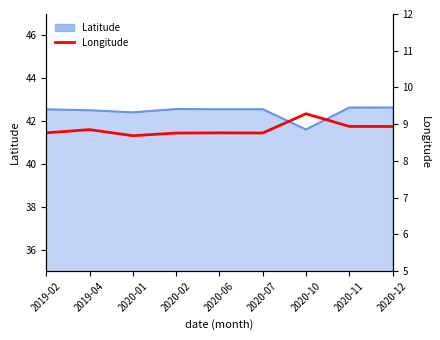

What position from the left is 2020-06?

5